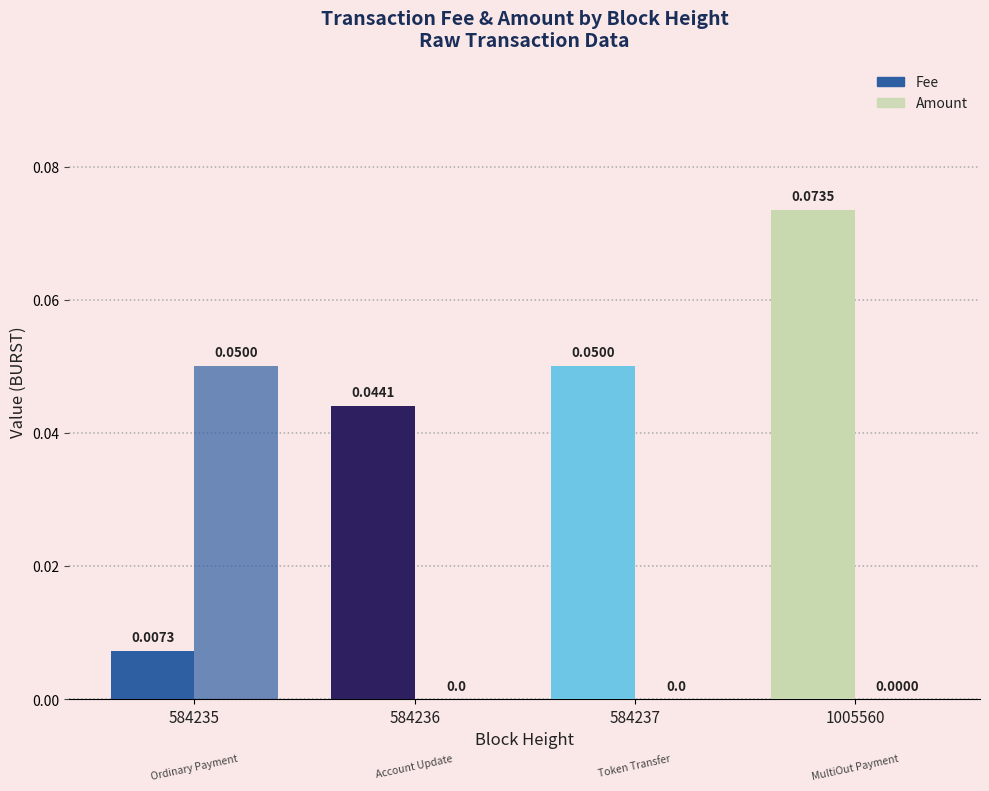

Reading left to right, transcribe all the data shown in this chart.

Fee: 584235=0.0	584236=0.0	584237=0.1	1005560=0.1
Amount: 584235=0.1	584236=0.0	584237=0.0	1005560=0.0